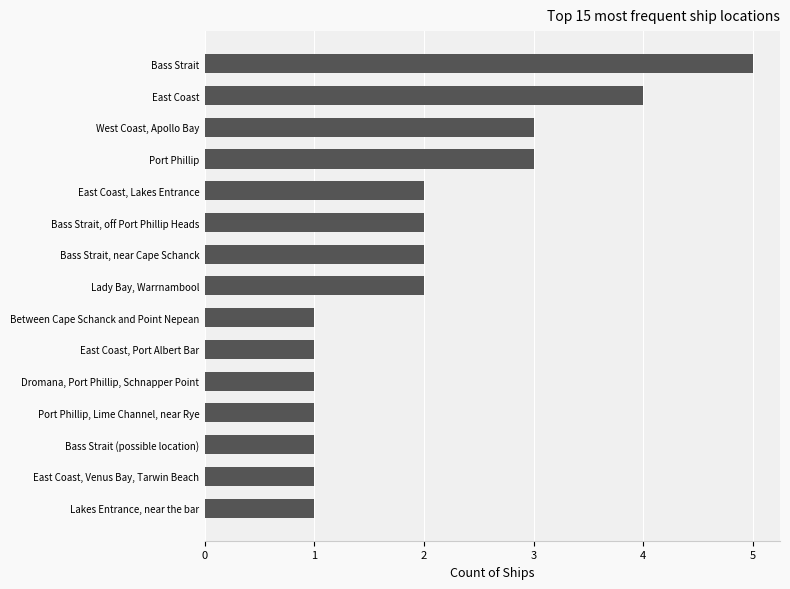

What is the sum of all values?

30